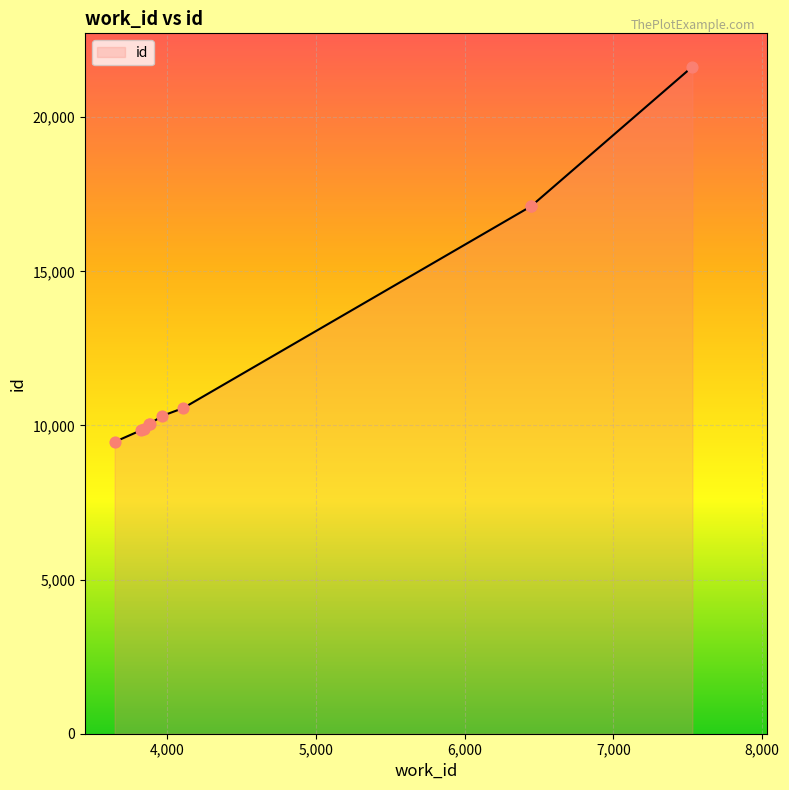

Which series has the widest spread of Y values?

id